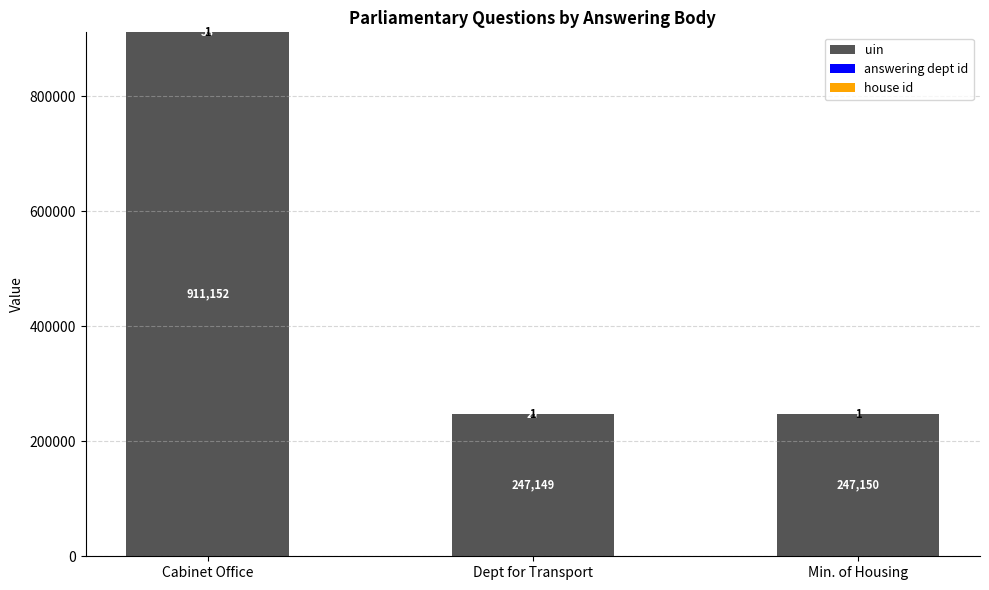

The uin series shows 329220 at Dept for Transport. True or false?

False